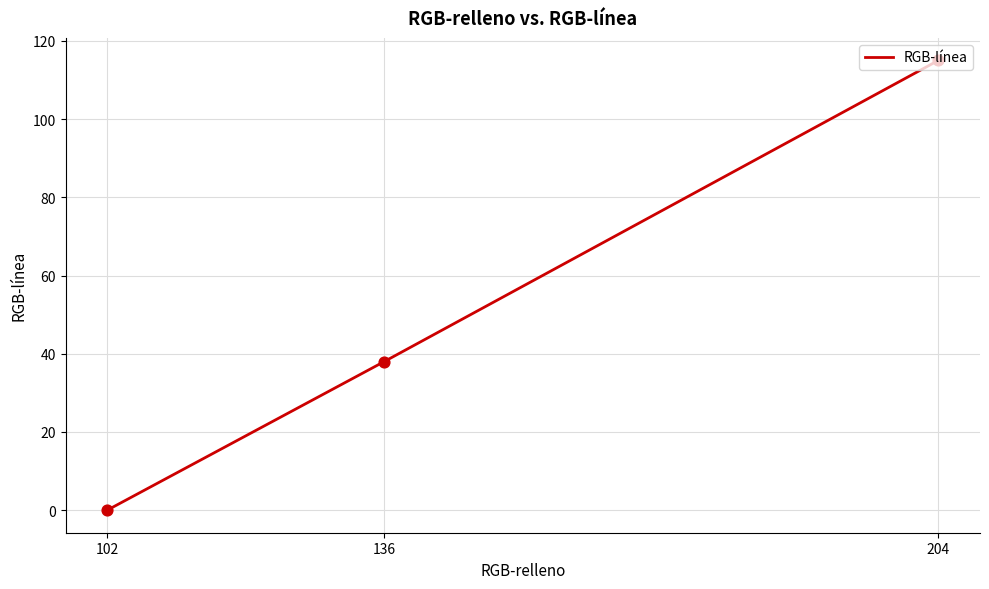

What is the change in value from 204 to 102?

-115